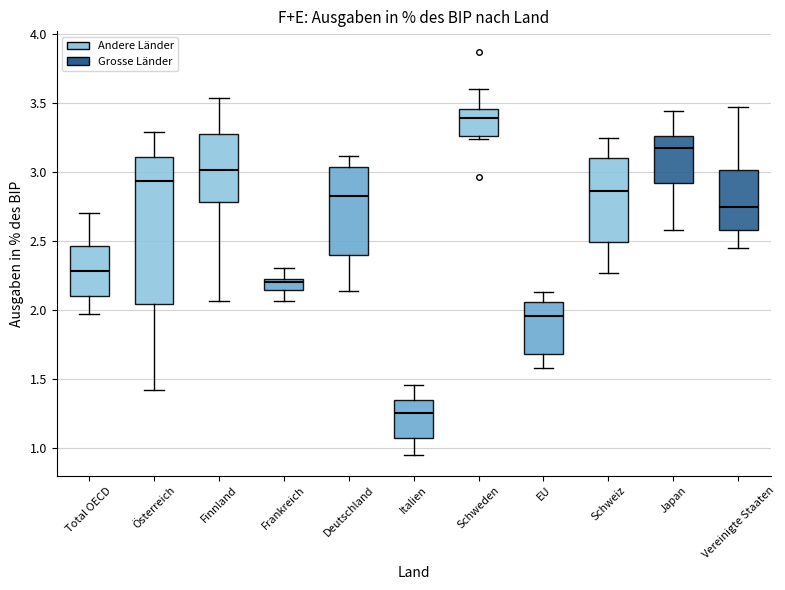

Reading left to right, transcribe this box plot: for each box, give where its median line is, the range the box spans, and where its two whiskers end, as read against the y-axis. The values are not printed on the chart, so give them approximately, as read against the axis.

Total OECD: median 2.30, box 2.10 to 2.45, whiskers 1.95 to 2.70
Österreich: median 2.95, box 2.05 to 3.10, whiskers 1.40 to 3.30
Finnland: median 3.00, box 2.80 to 3.30, whiskers 2.05 to 3.55
Frankreich: median 2.20, box 2.15 to 2.25, whiskers 2.05 to 2.30
Deutschland: median 2.80, box 2.40 to 3.05, whiskers 2.15 to 3.10
Italien: median 1.25, box 1.05 to 1.35, whiskers 0.95 to 1.45
Schweden: median 3.40, box 3.25 to 3.45, whiskers 3.25 (just below the box's lower edge) to 3.60
EU: median 1.95, box 1.70 to 2.05, whiskers 1.60 to 2.15
Schweiz: median 2.85, box 2.50 to 3.10, whiskers 2.25 to 3.25
Japan: median 3.15, box 2.90 to 3.25, whiskers 2.60 to 3.45
Vereinigte Staaten: median 2.75, box 2.60 to 3.00, whiskers 2.45 to 3.45